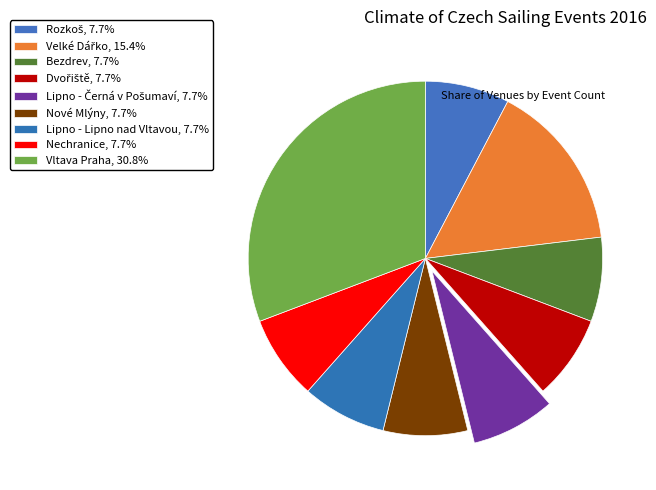

How many slices are in this pie chart?

9